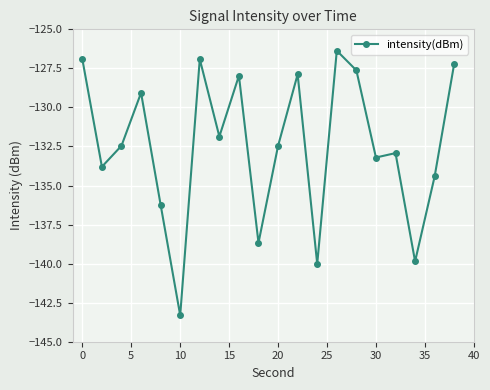

Reading left to right, extract all data points from this chart.

-126.9	-133.8	-132.5	-129.1	-136.2	-143.3	-126.9	-131.9	-128.0	-138.7	-132.5	-127.9	-140.0	-126.4	-127.6	-133.2	-132.9	-139.9	-134.4	-127.2